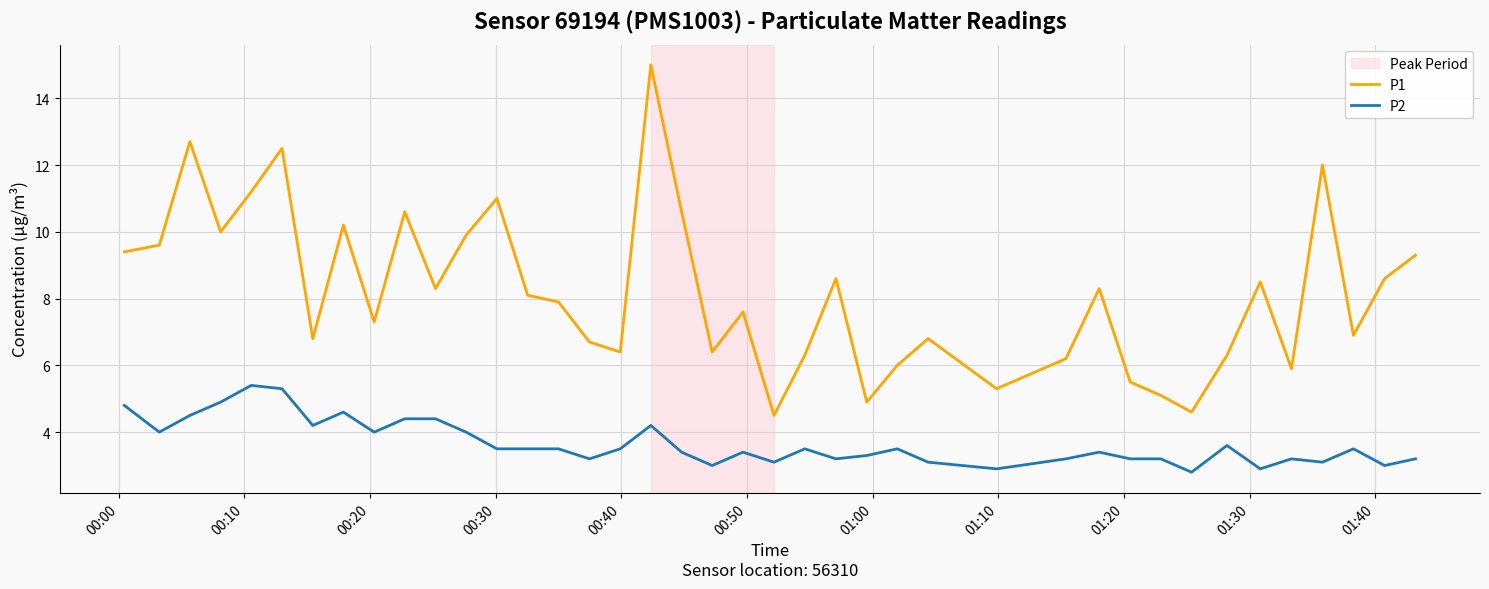

What is the minimum value shown in the chart?

2.8